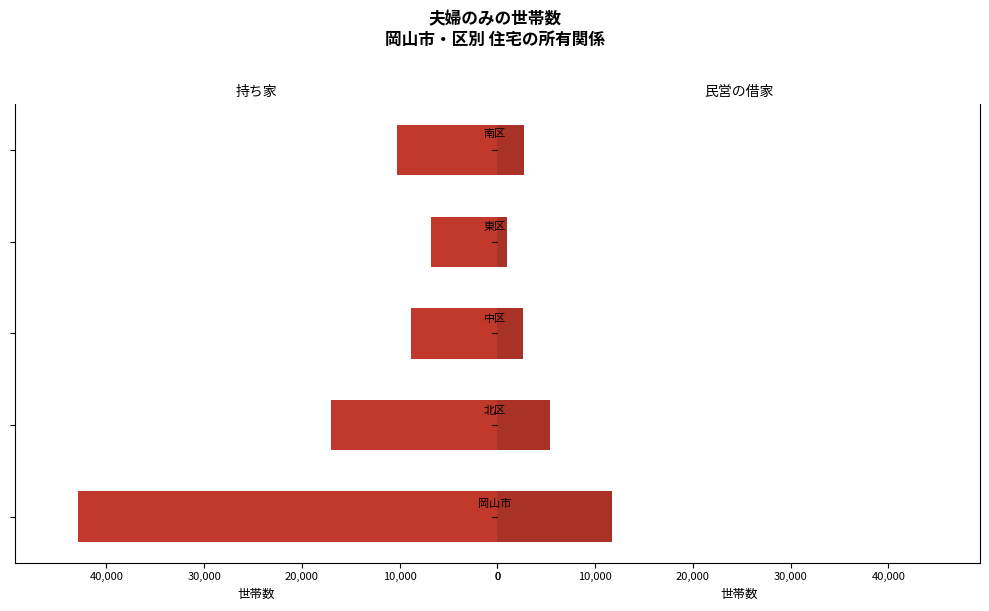

Is it true that 民営の借家 equals 4121 at 20,000?

False